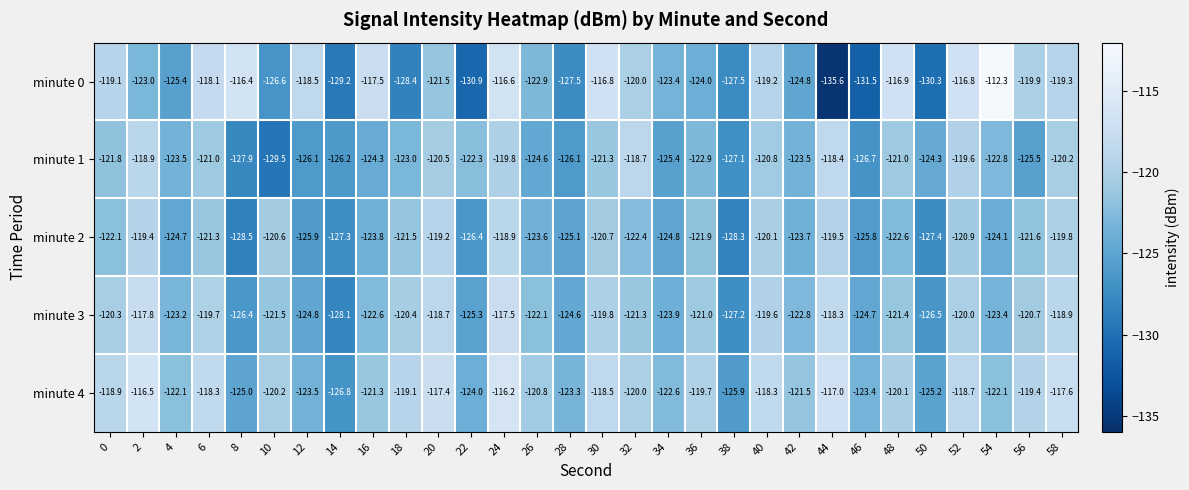

List the series in order of their peak value, lowest first.

minute 2, minute 1, minute 3, minute 4, minute 0